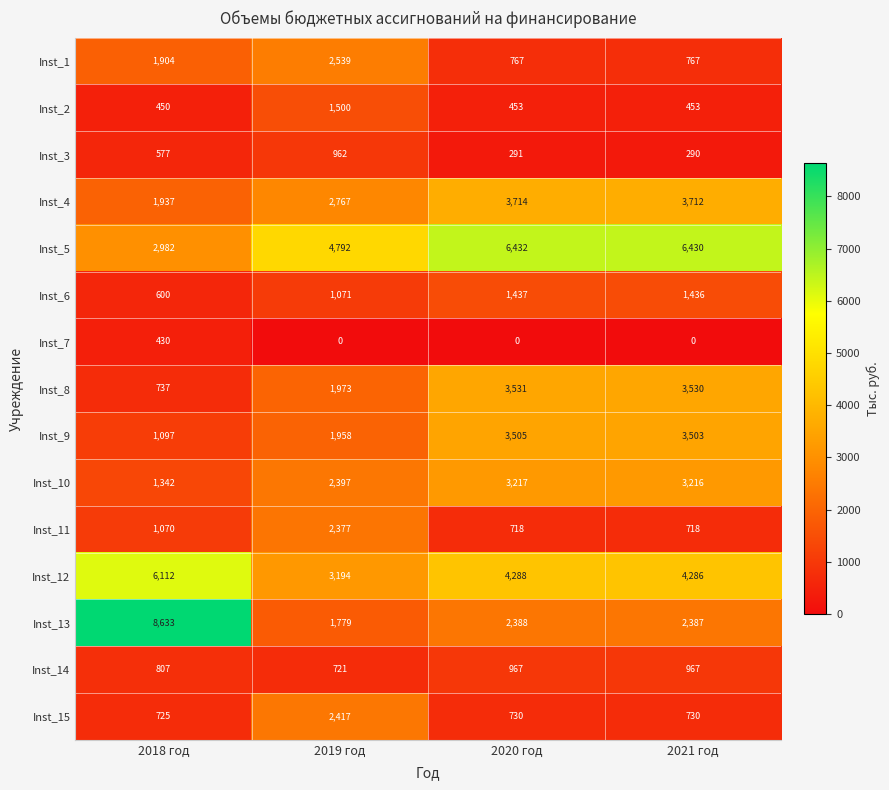

Which series changed the most between 2018 год and 2019 год?

Inst_13